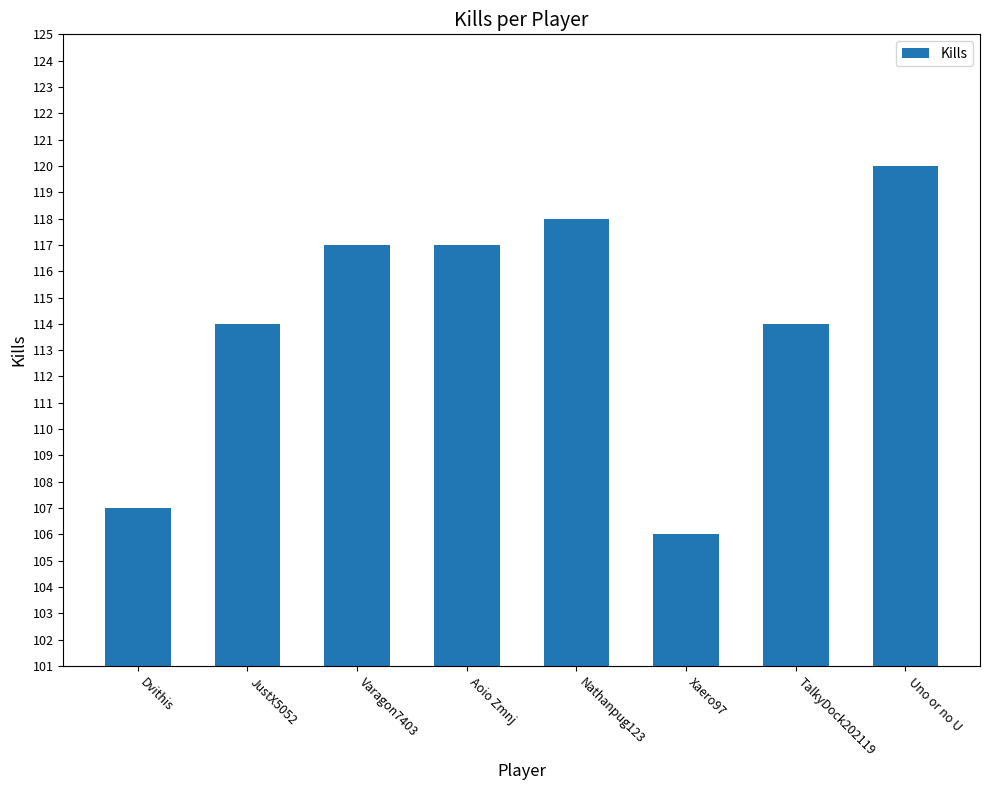

Read the value at Nathanpug123.

118